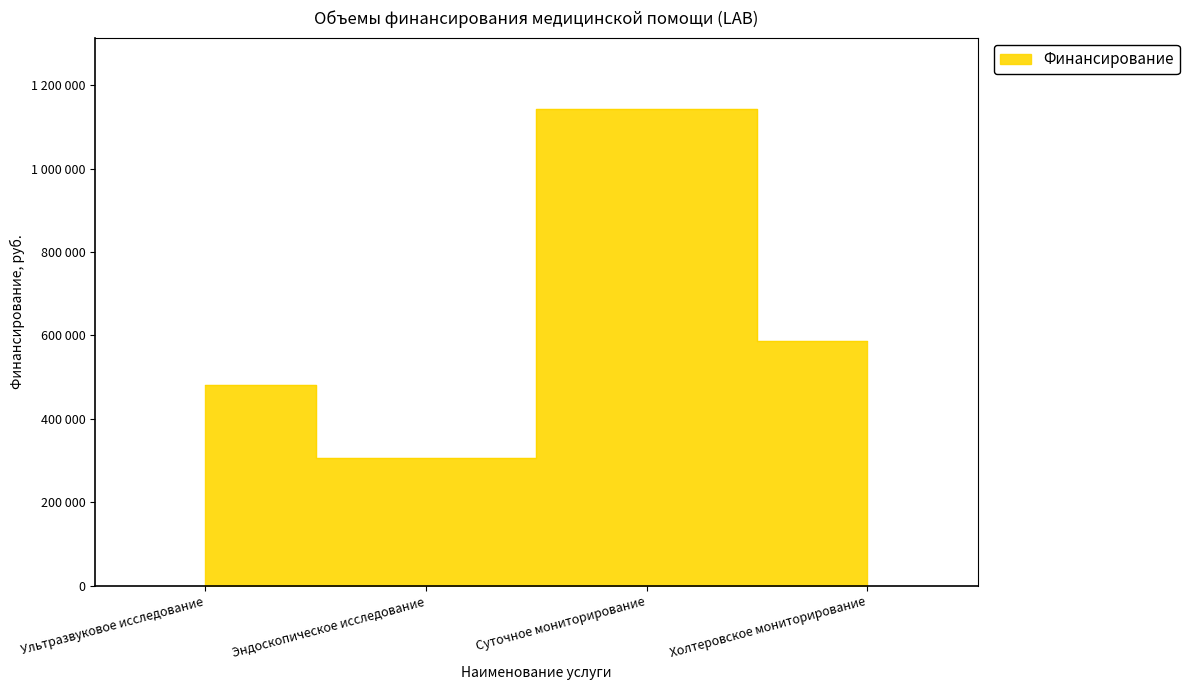

Read the value at Ультразвуковое исследование.

480357